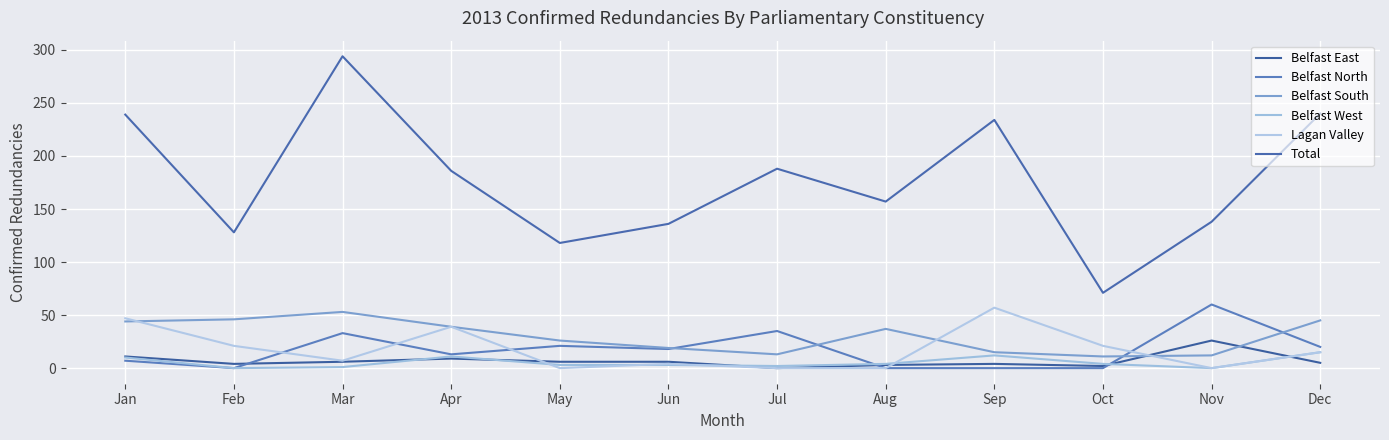

Where do Belfast South and Lagan Valley first cross each other?

Jan and Feb